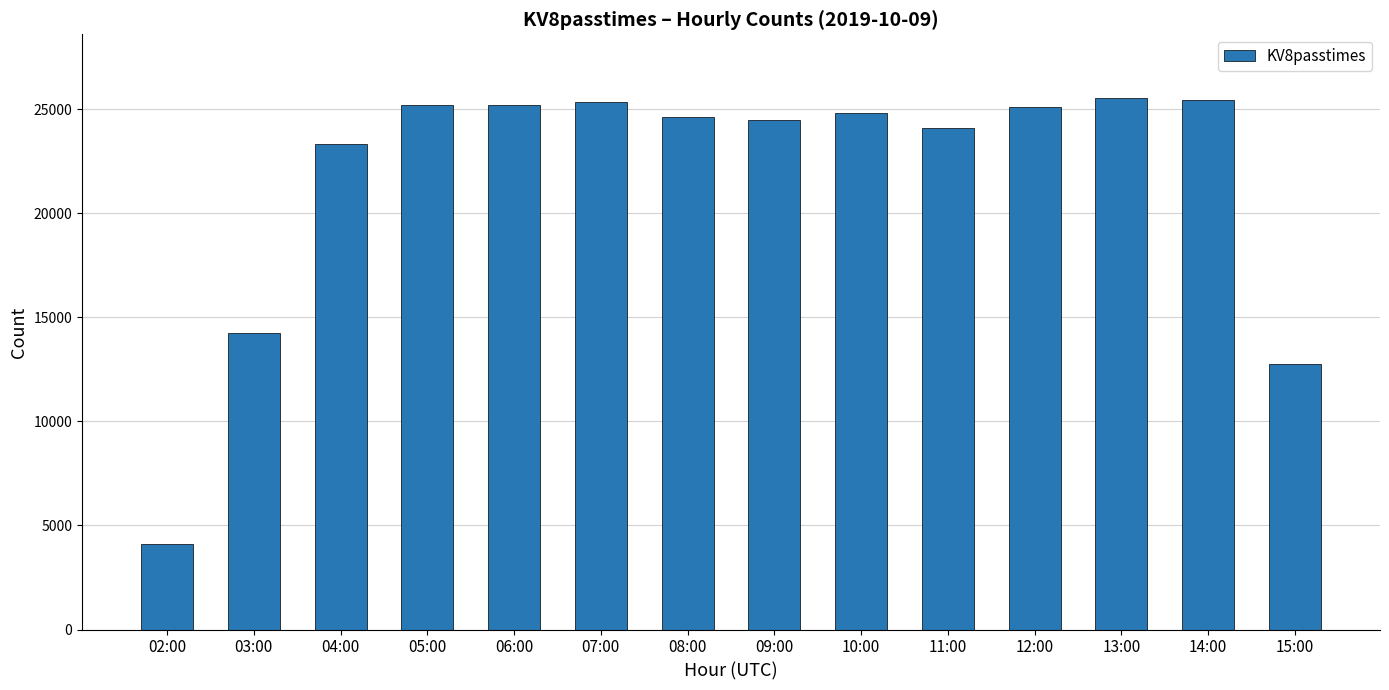

Count the number of data series in this chart.

1